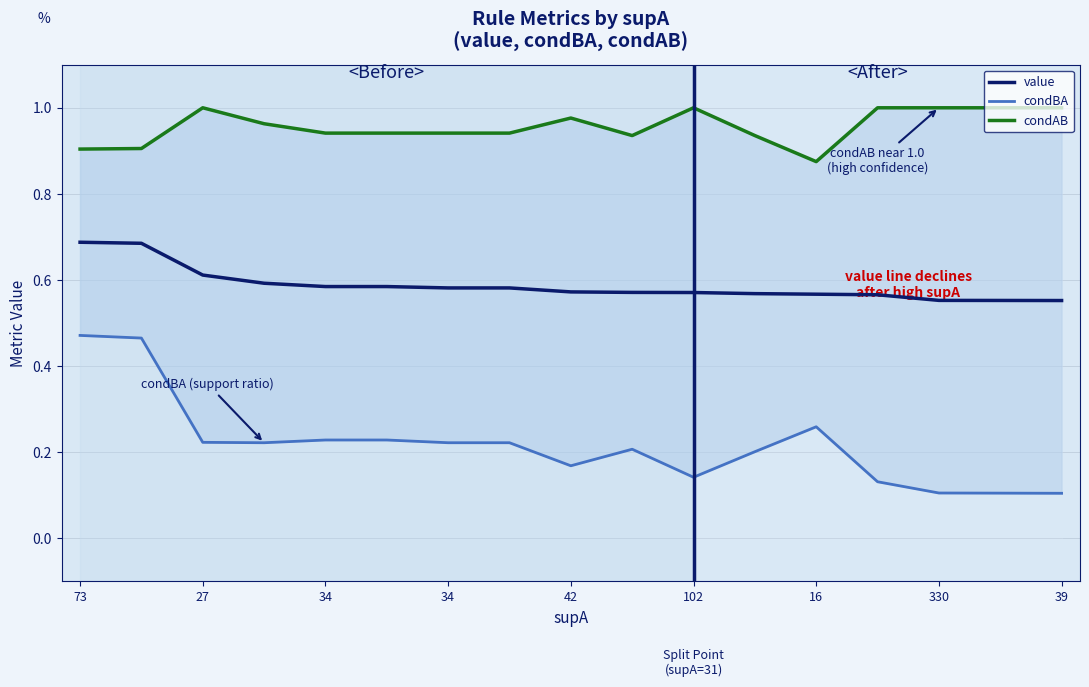

Which series has the largest total across all categories?

condAB